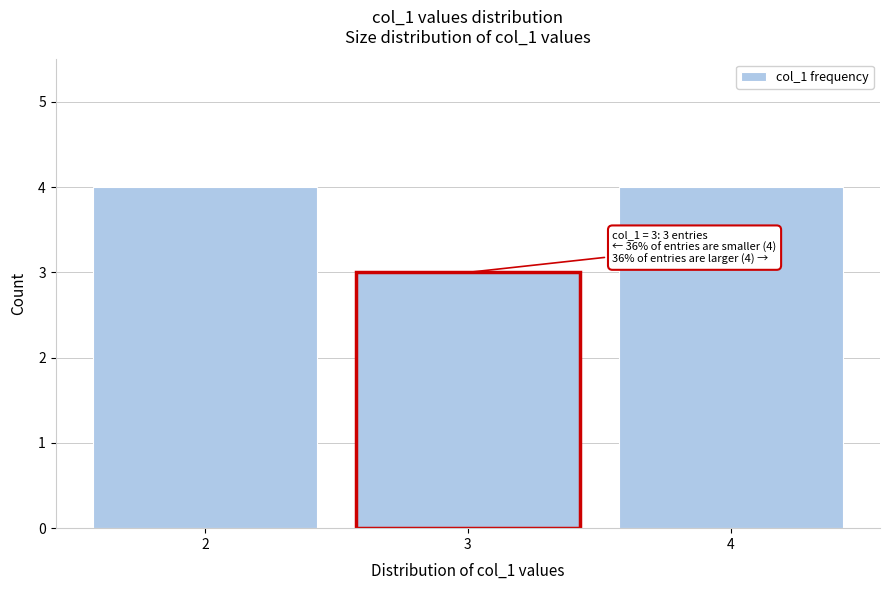

Reading left to right, extract all data points from this chart.

2=4	3=3	4=4